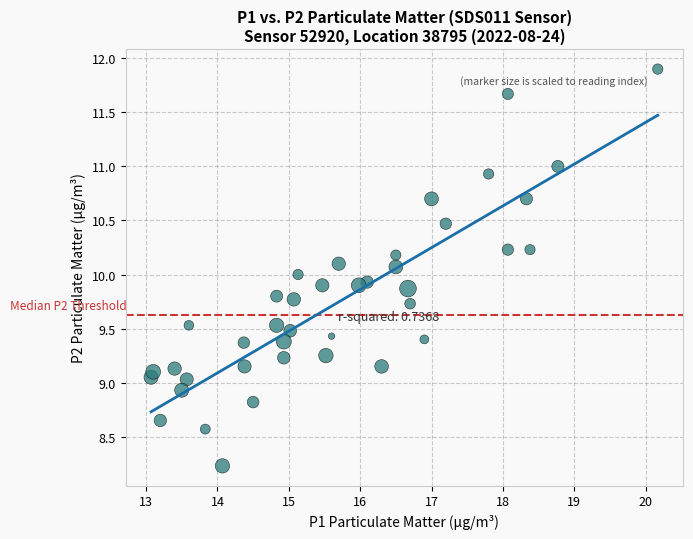

What is the range of X values (max minus min)?

7.1